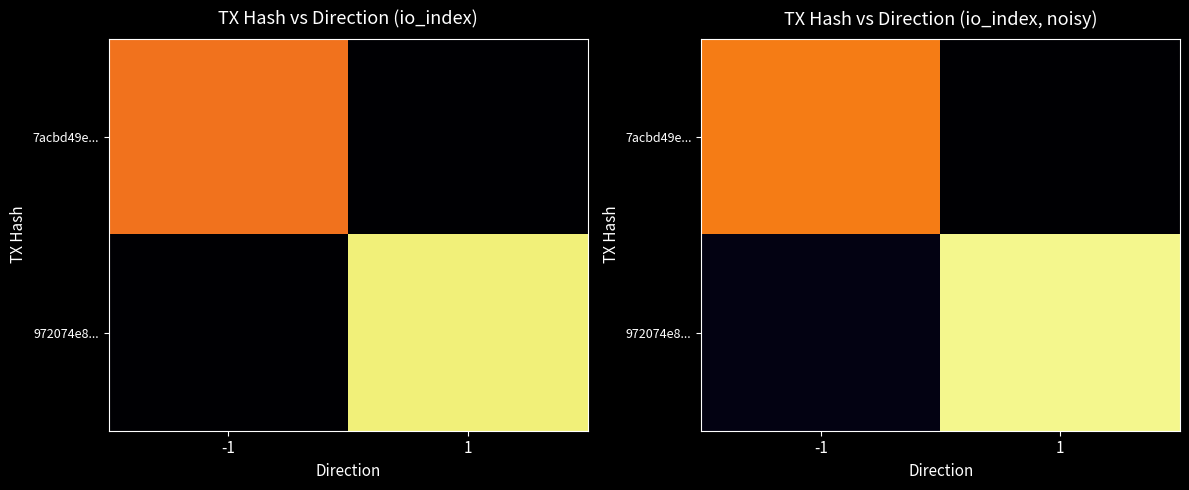

At which category is the sum across all series the highest?

1